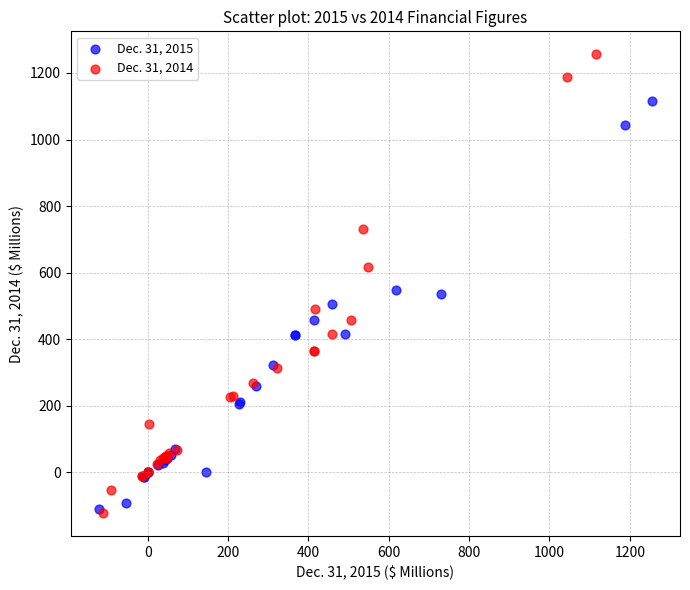

Which series reaches the maximum Y coordinate?

Dec. 31, 2014